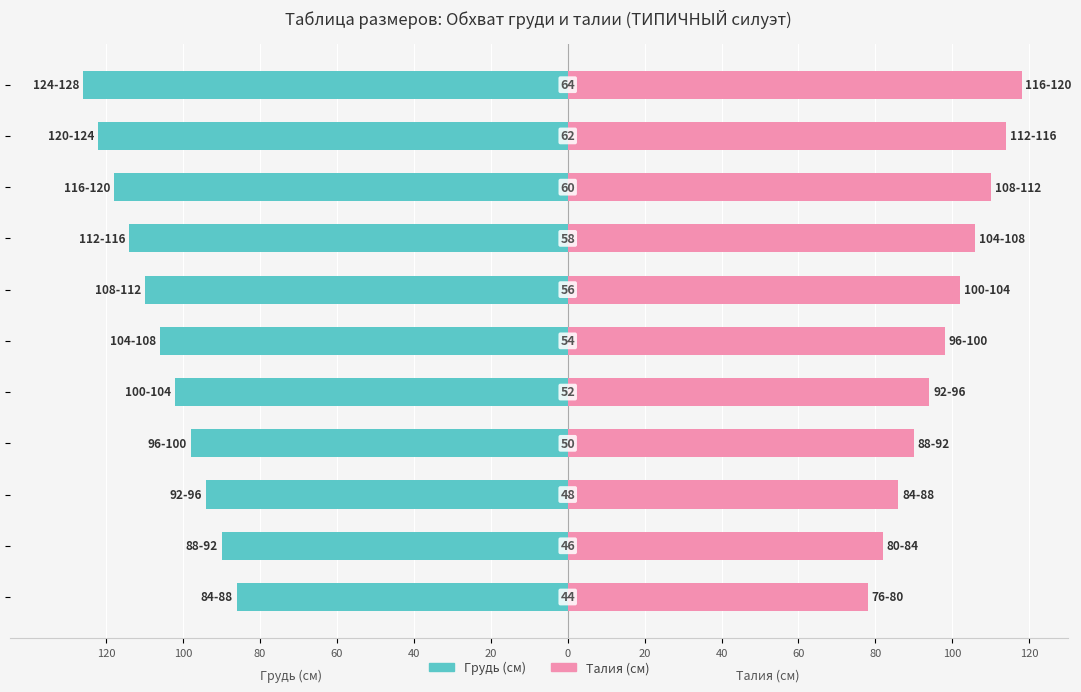

What is the value of the Талия (см) bar at the 6th from the left?

98